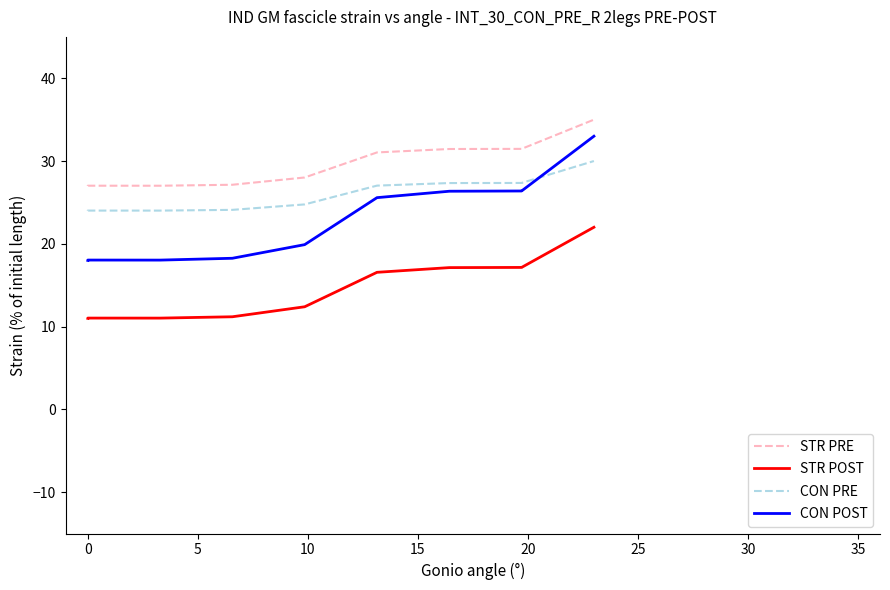

What is the total value across all series at 0?

80.1